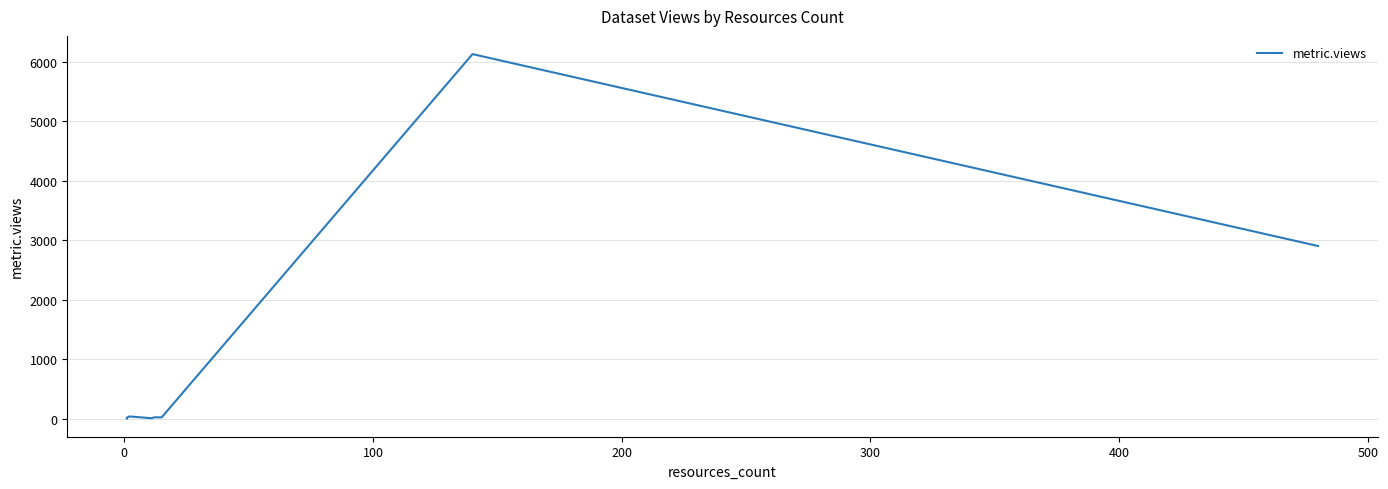

How many data points are less than 3?

15